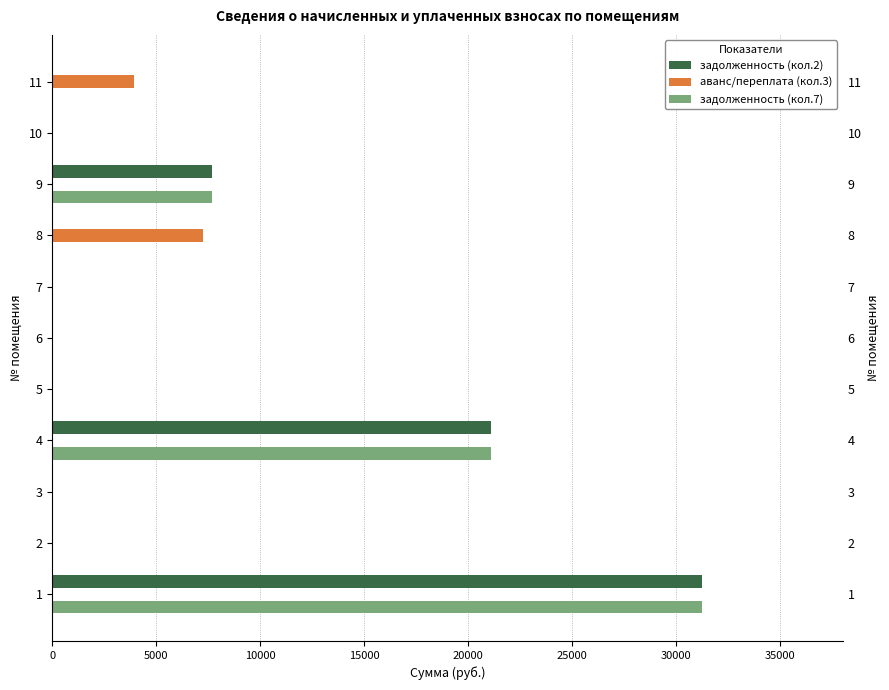

What is the sum of all аванс/переплата (кол.3) values?

11191.1